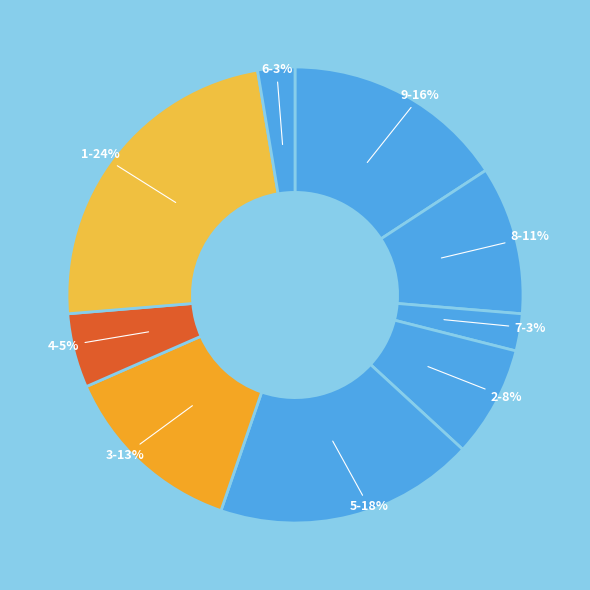

Is it true that 2 is 1% of the pie?

False